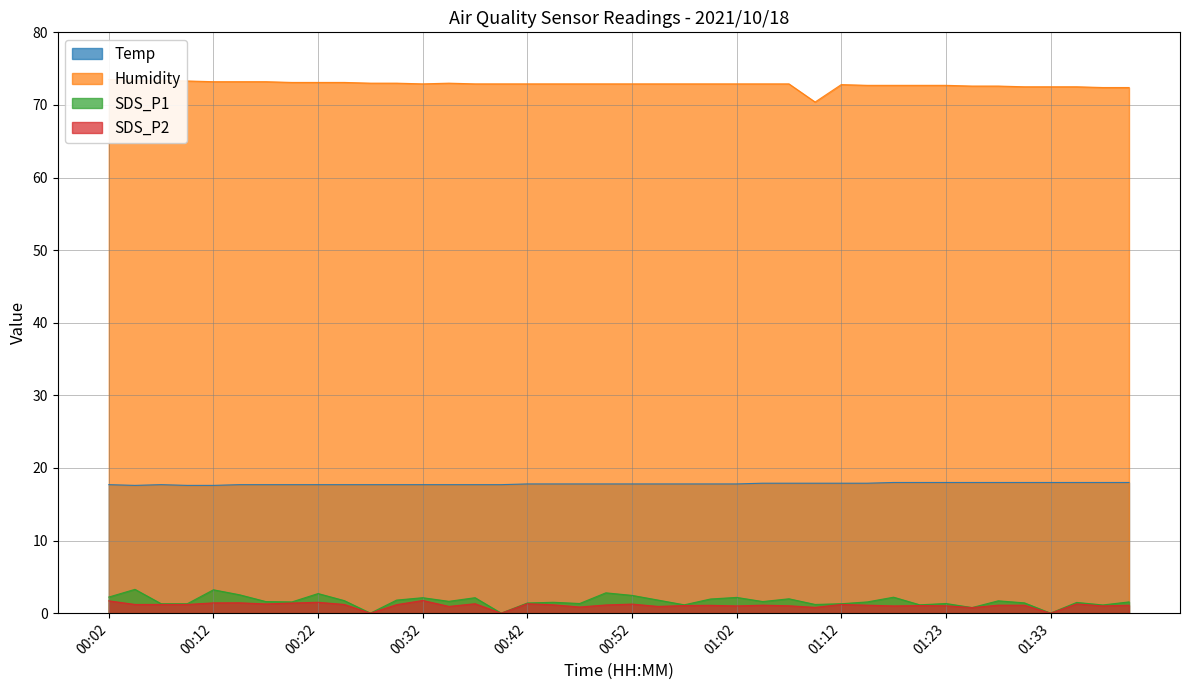

The Humidity series shows 72.9 at 01:07. True or false?

True